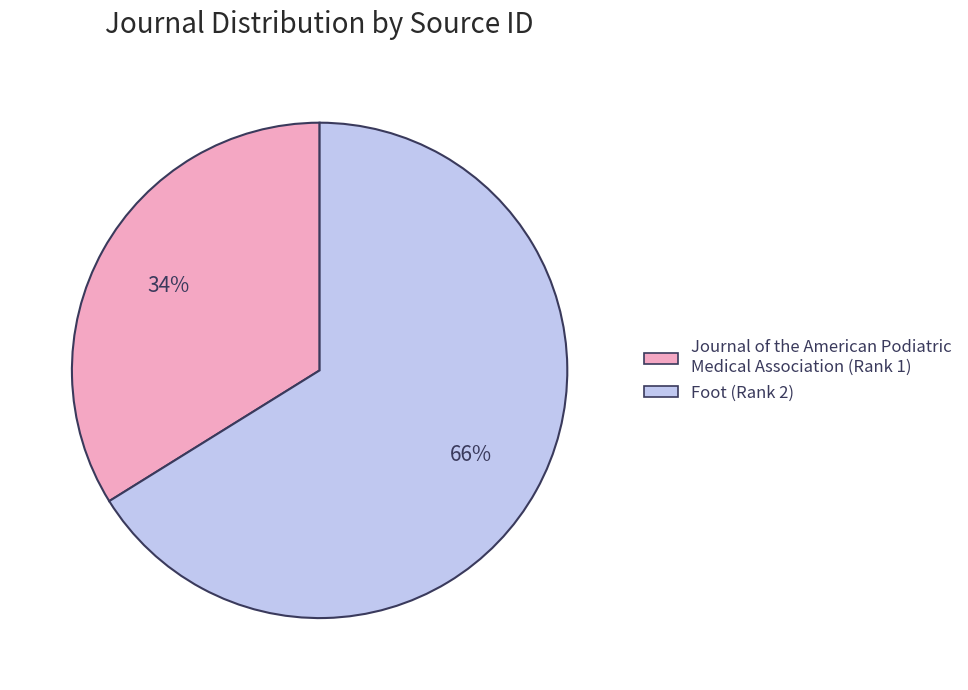

True or false: Journal of the American Podiatric Medical Association (Rank 1) accounts for 27% of the total.

False